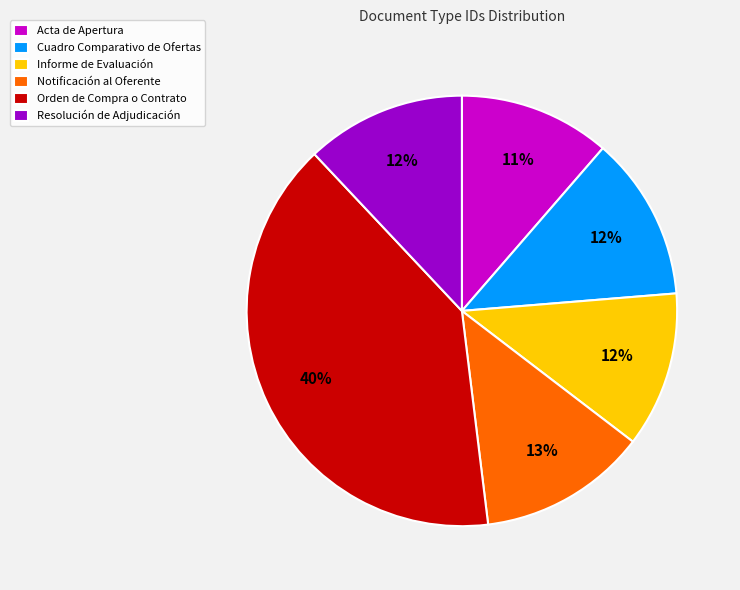

Does Notificación al Oferente account for over 50% of the chart?

No